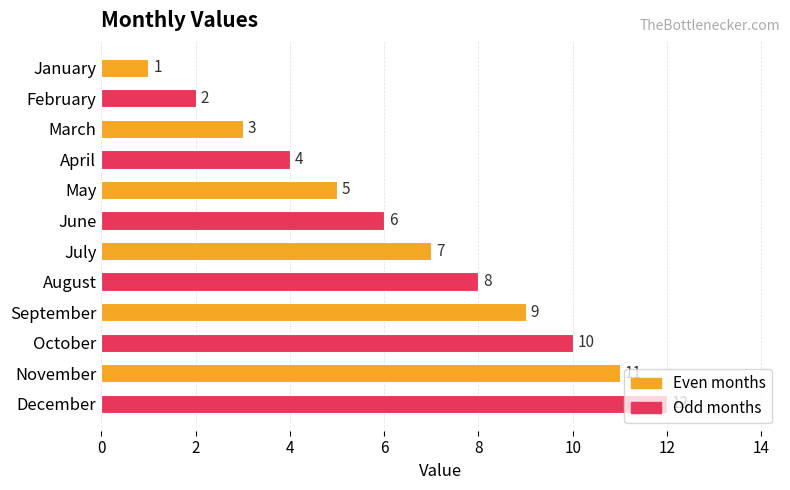

True or false: the data shows 1 at March.

False